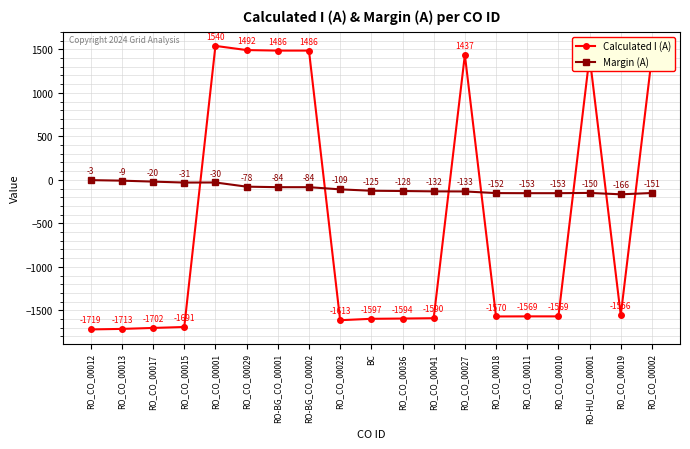

Which series changed the most between RO_CO_00001 and RO_CO_00011?

Calculated I (A)